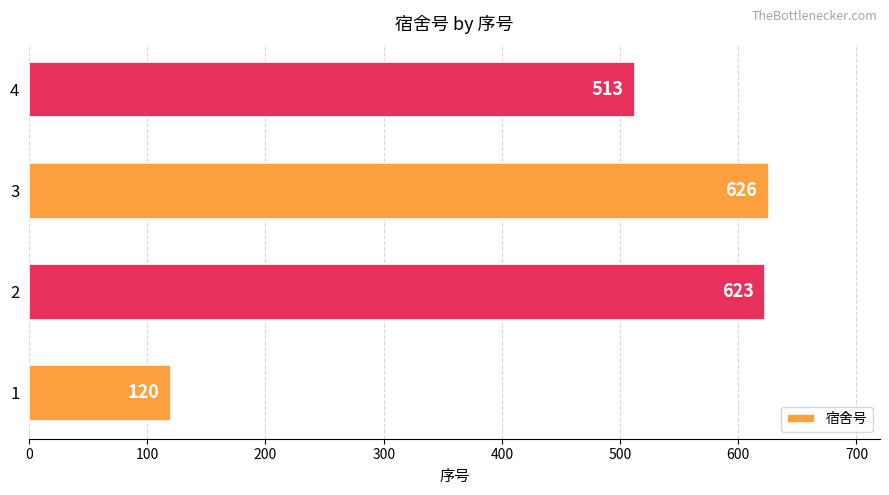

Rank the categories by value from highest to lowest.

3, 2, 4, 1